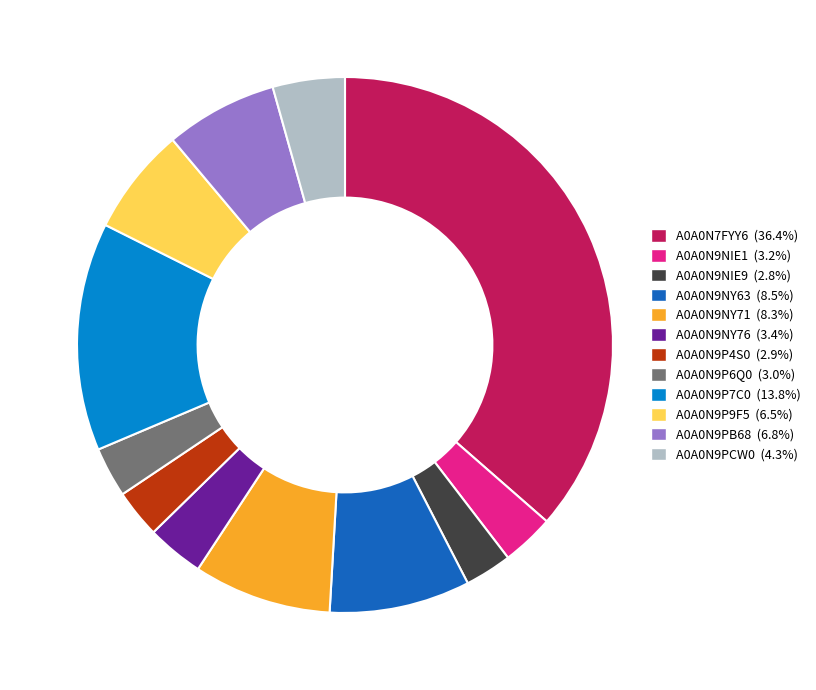

Which slice is the largest?

A0A0N7FYY6